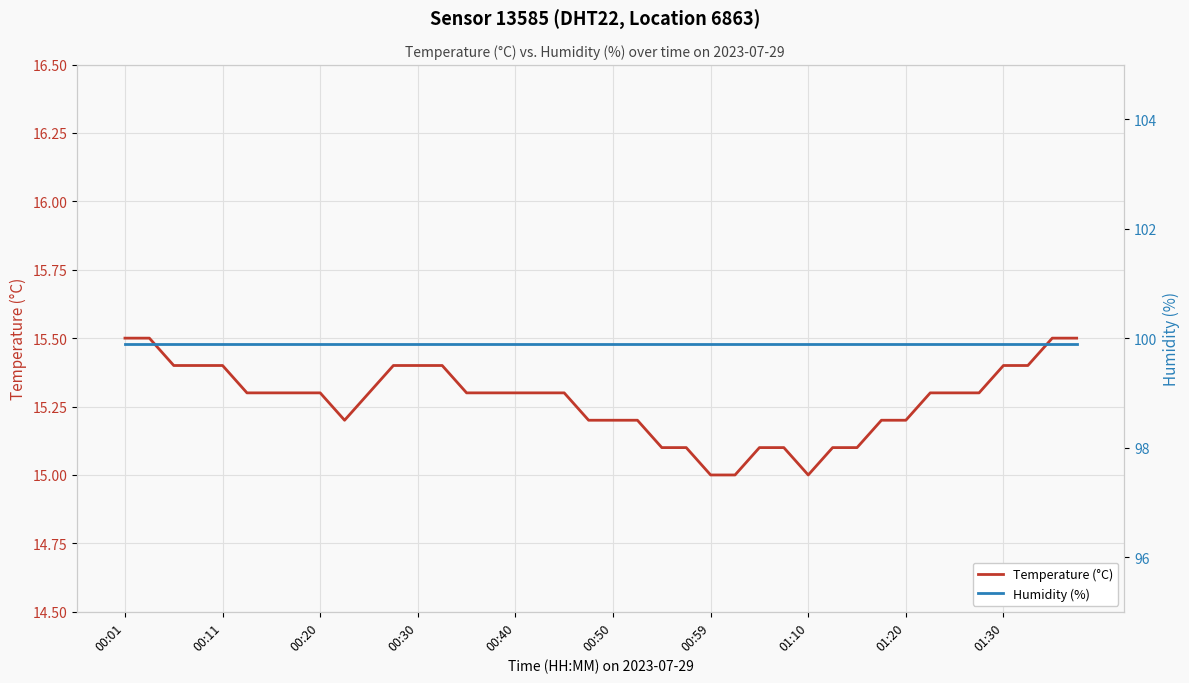

Which series has the largest total across all categories?

Humidity (%)